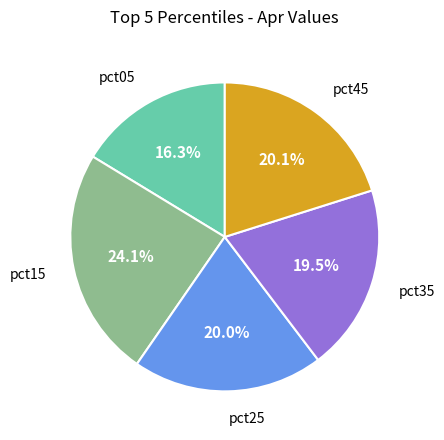

How much of the chart is everything except pct35?

80.5%